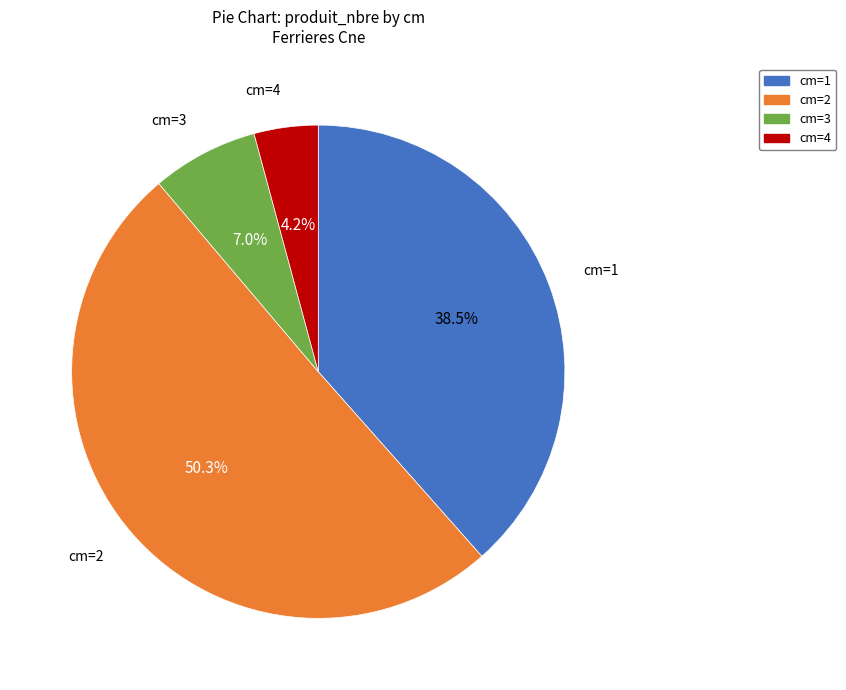

To the nearest percent, what is the difference between the largest and smallest slice percentages?

46%